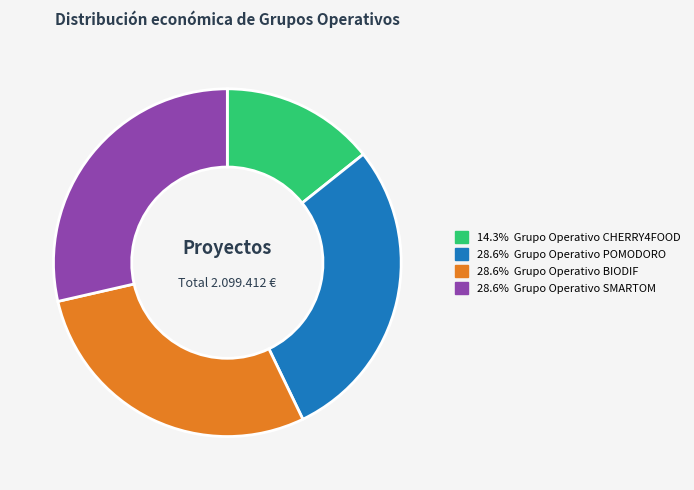

Is there any slice that represents more than half of the pie?

No